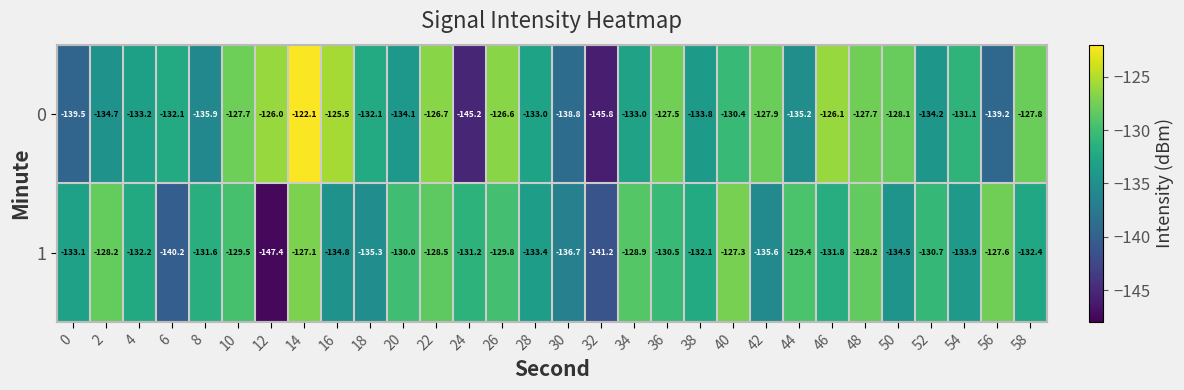

Is it true that 1 equals -193.5 at 58?

False